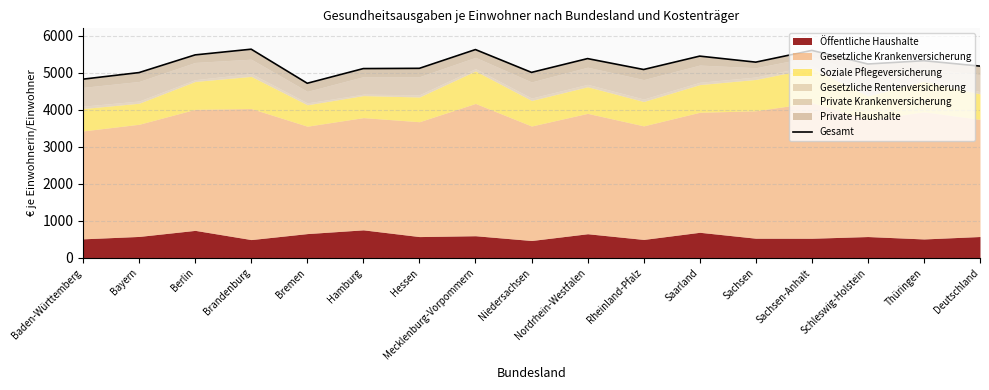

What is the difference between the maximum and minimum values?

921